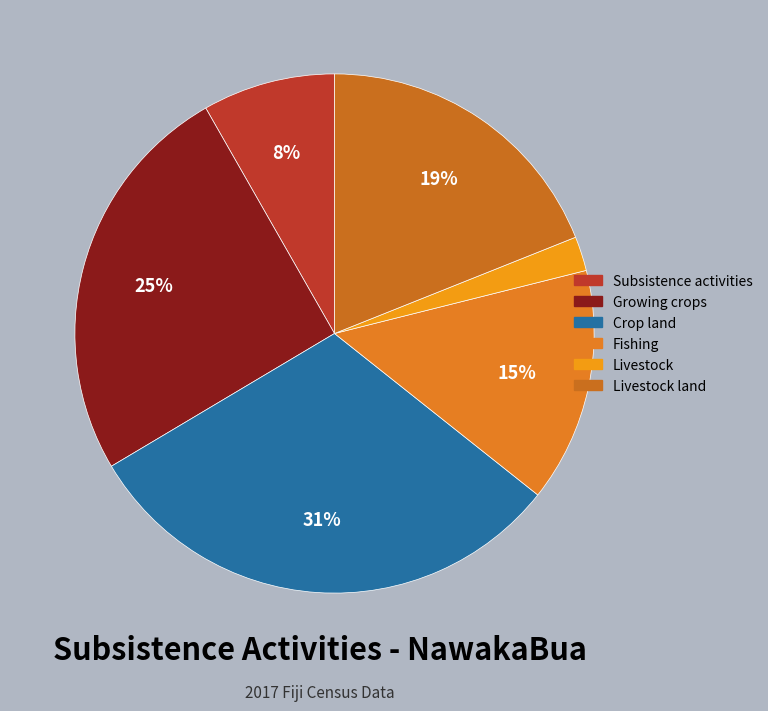

Count the number of slices in the pie.

6